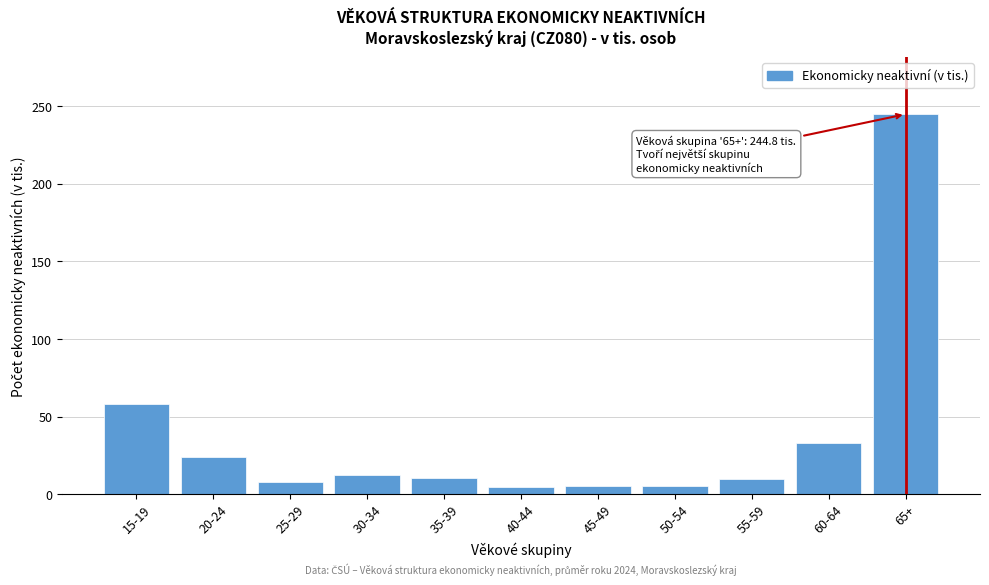

What is the sum of the values at 65+ and 25-29?

253.0